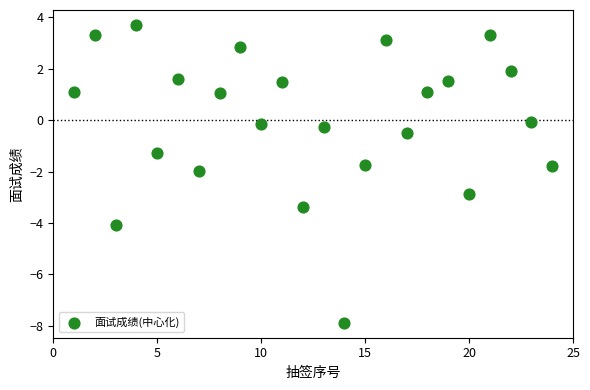

What is the range of X values (max minus min)?

23.0